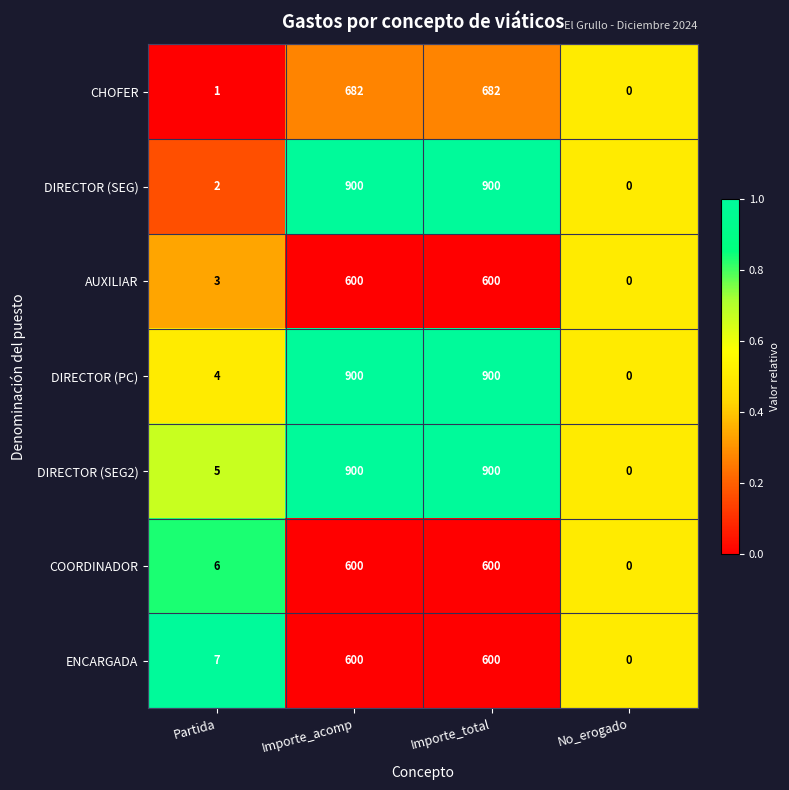

Is it true that DIRECTOR (SEG) equals 2 at Partida?

True